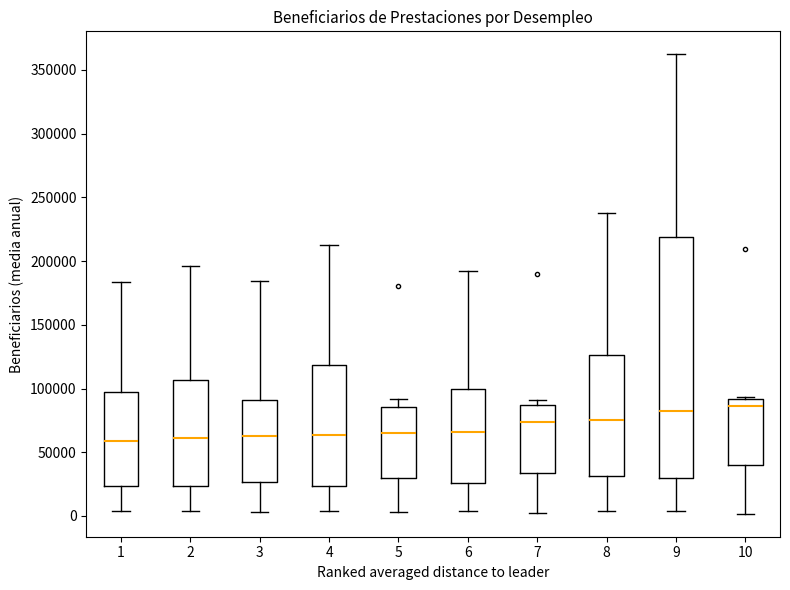

Reading left to right, read every box against the y-axis: the position of its median line, the range the box covers, and the ends of its whiskers. The values are not printed on the chart, so give them approximately, as read against the axis.

1: median 60000, box 25000 to 100000, whiskers 5000 to 185000
2: median 60000, box 25000 to 105000, whiskers 5000 to 195000
3: median 65000, box 25000 to 90000, whiskers 5000 to 185000
4: median 65000, box 25000 to 120000, whiskers 5000 to 215000
5: median 65000, box 30000 to 85000, whiskers 5000 to 90000
6: median 65000, box 25000 to 100000, whiskers 5000 to 190000
7: median 75000, box 35000 to 85000, whiskers 0 to 90000
8: median 75000, box 30000 to 125000, whiskers 5000 to 240000
9: median 80000, box 30000 to 220000, whiskers 5000 to 360000
10: median 85000, box 40000 to 90000, whiskers 0 to 95000